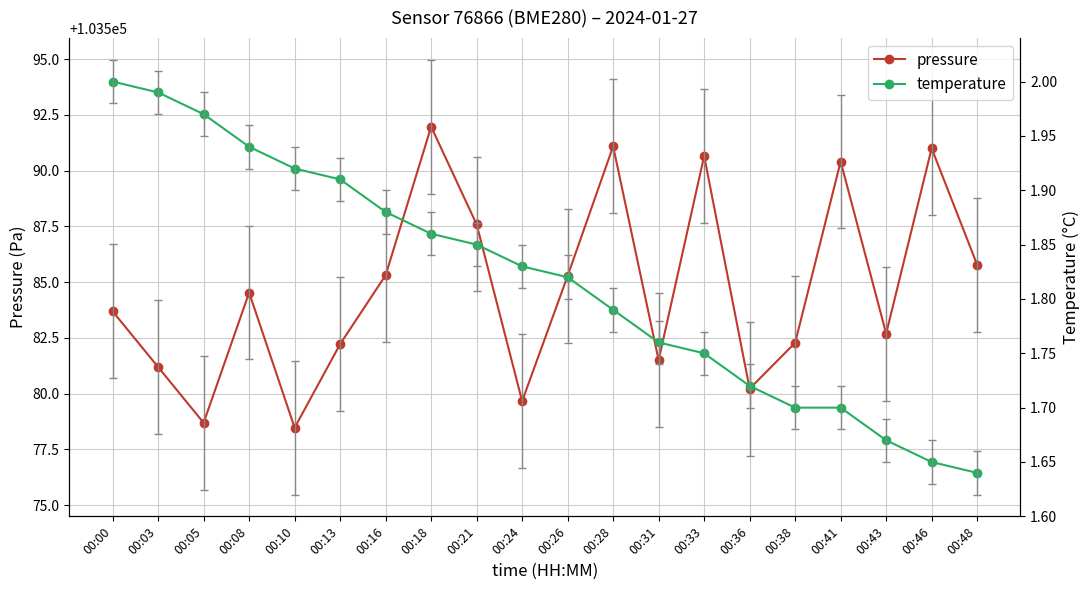

What is the sum of all temperature values?

36.4